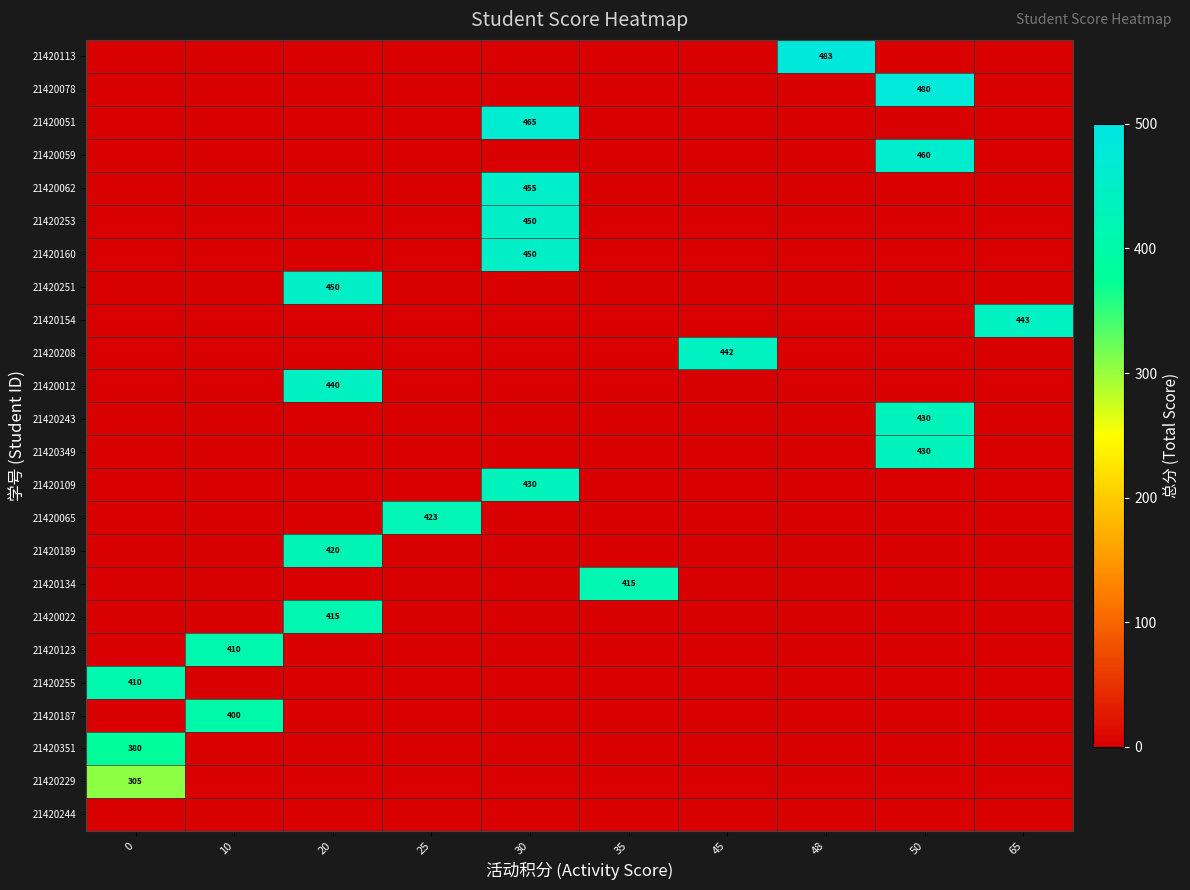

True or false: 21420189 has a value of 608 at 20.

False